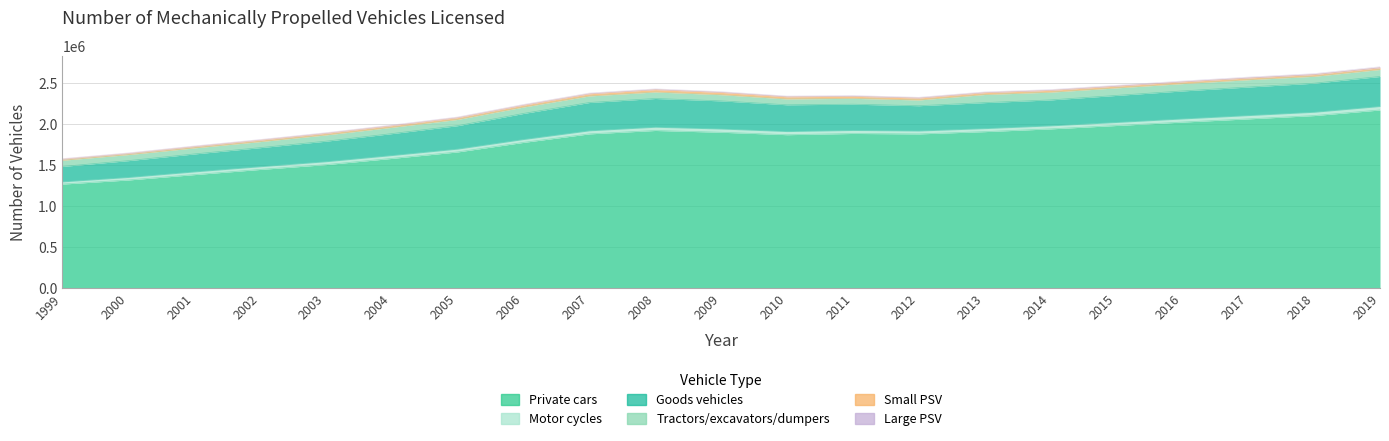

At which category does Small PSV reach its first local peak?

2008